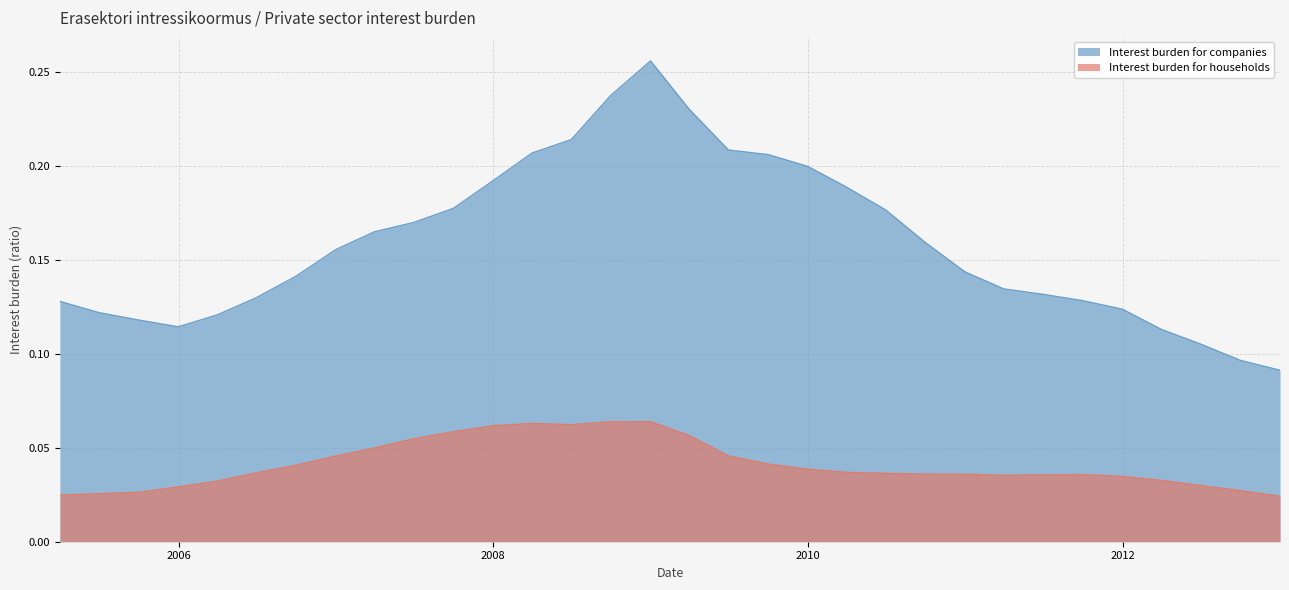

Which series changed the most between 2009-03-31 and 2009-12-31?

Interest burden for companies